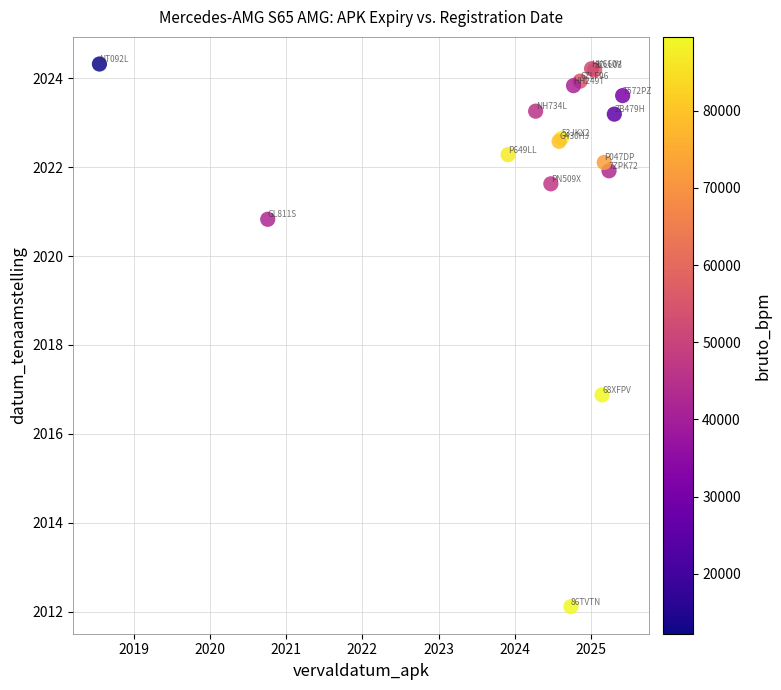

What Y value in the scatter plot is closest to 2018?

2016.9